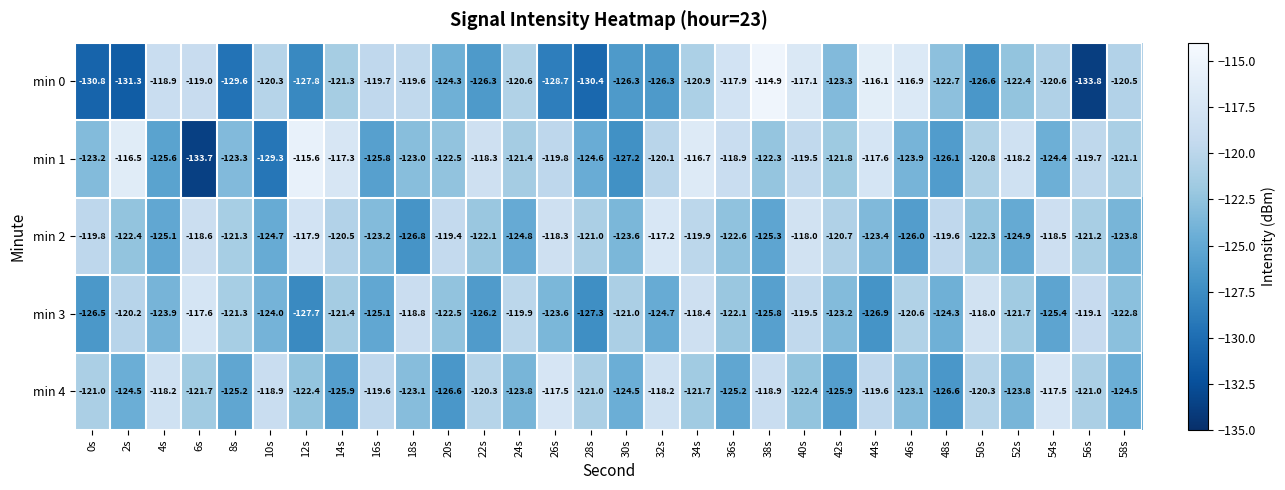

Between 18s and 26s, which series saw the biggest shift?

min 0